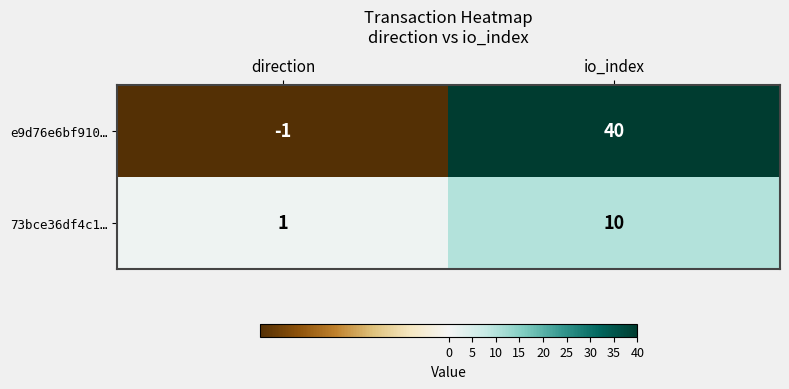

What is the maximum value for 73bce36df4c1…?

10